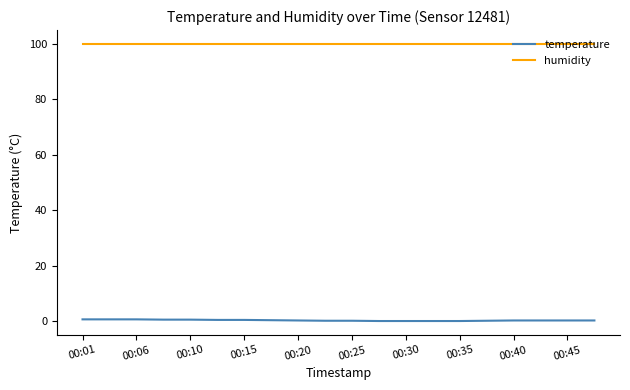

True or false: temperature and humidity intersect in this chart.

False